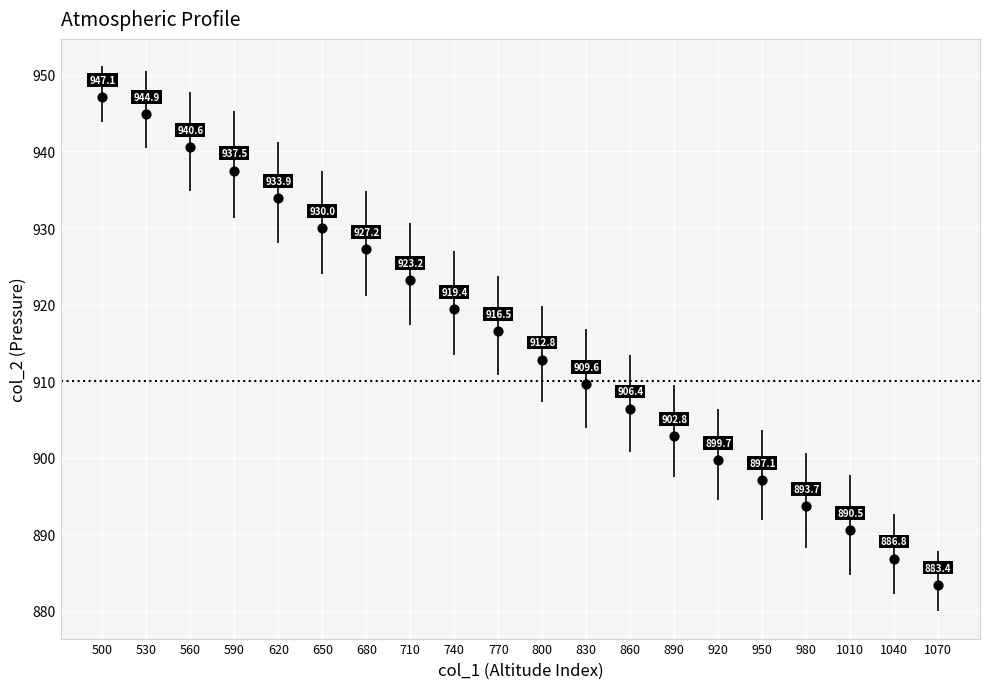

What Y value in the scatter plot is closest to 915?

916.5